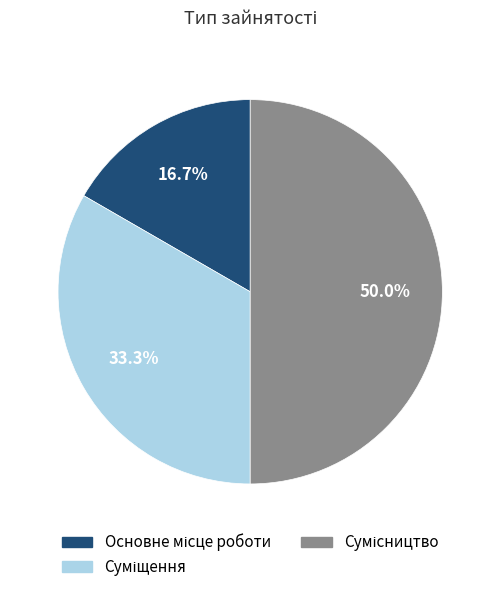

What percentage is the Суміщення slice, to the nearest percent?

33%